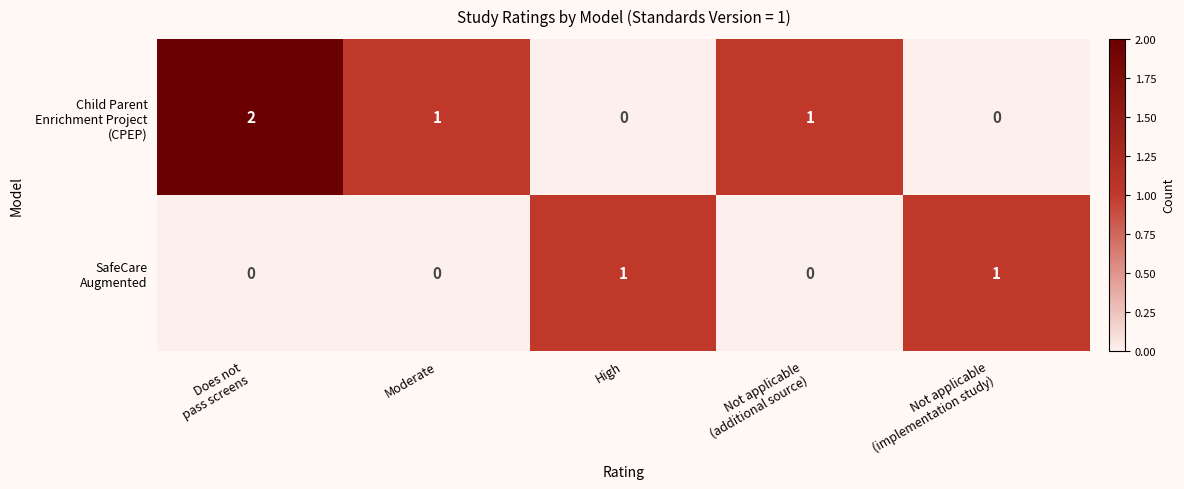

At how many categories does at least one series exceed 0?

5